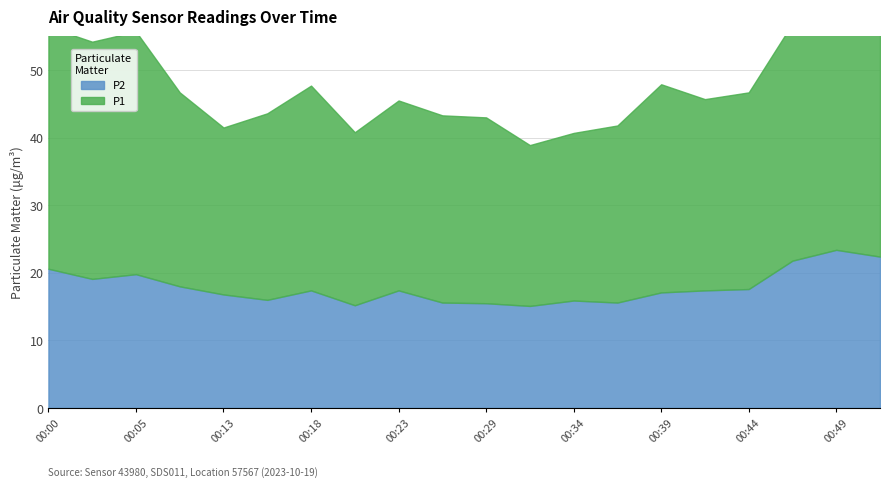

Is it true that P2 equals 29.6 at 00:47?

False